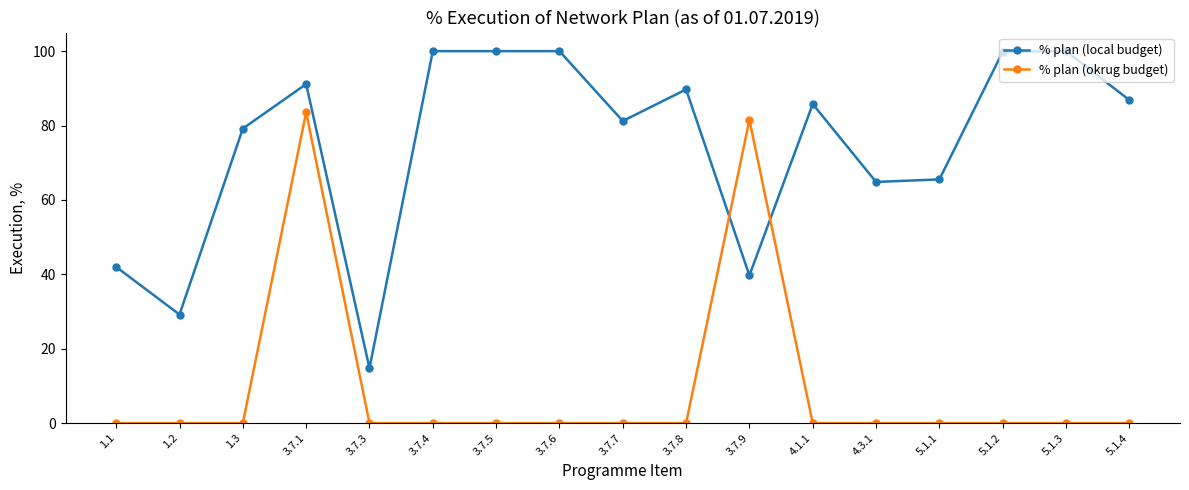

How many lines are shown in the chart?

2